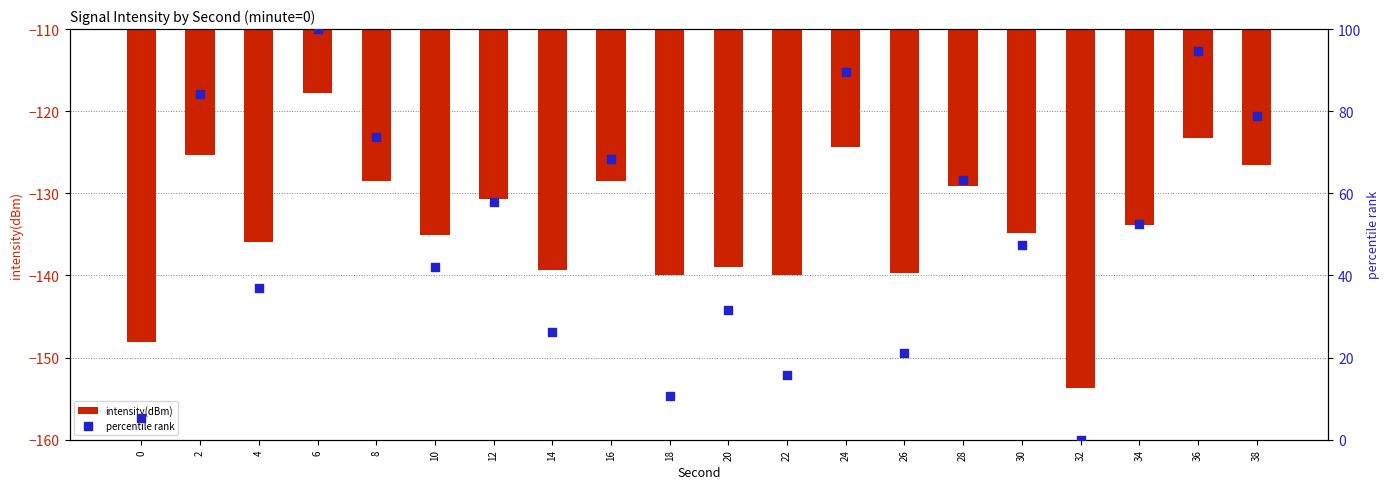

Which series has the largest total across all categories?

percentile rank